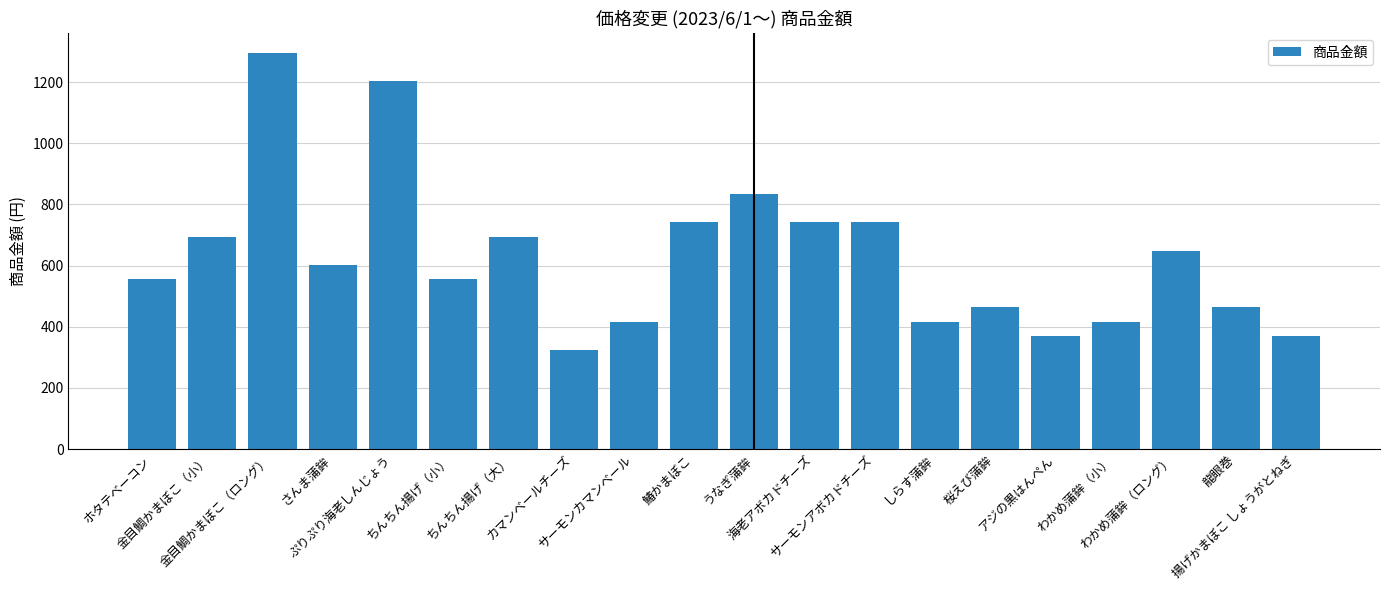

At which label does the data first exceed 602?

金目鯛かまぼこ（小）